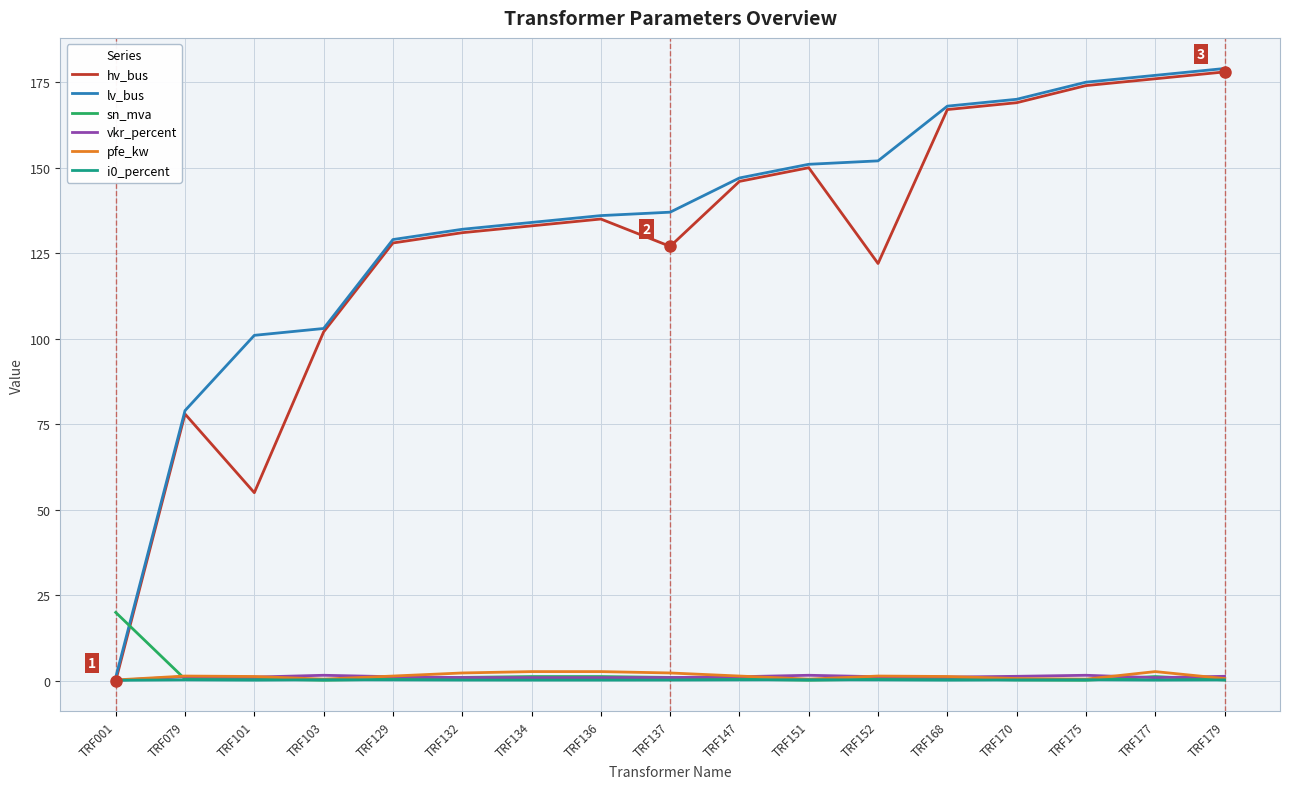

The pfe_kw series shows 2.7 at TRF134. True or false?

True